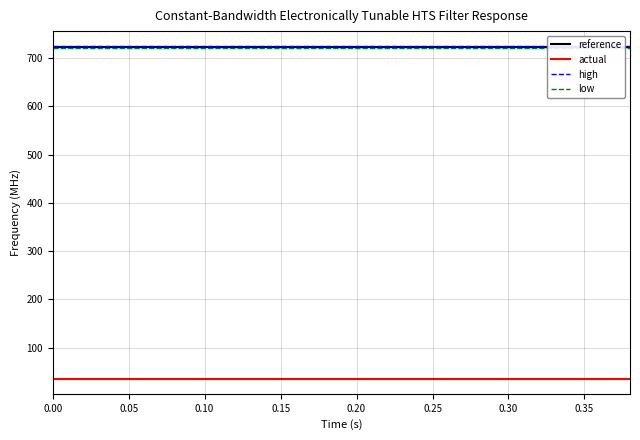

True or false: reference has a value of 1071.9 at 0.20.

False